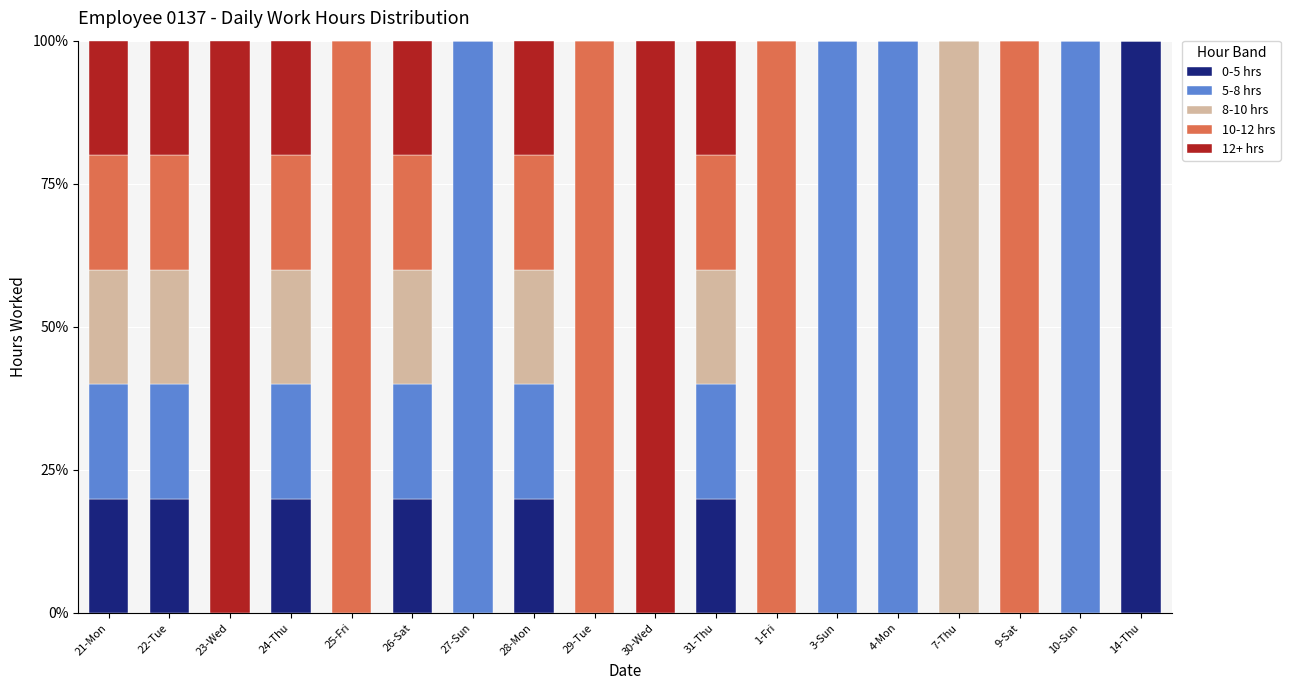

At which label does 0-5 hrs reach its peak?

14-Thu